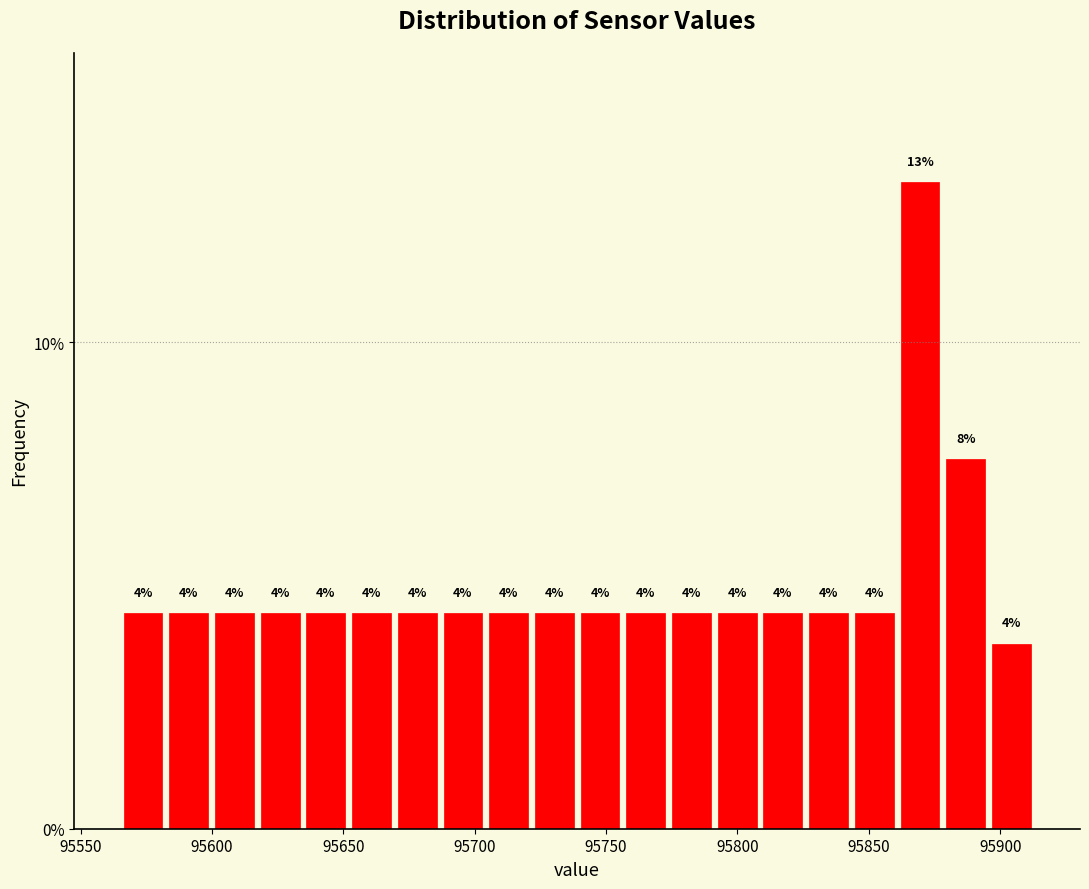

Around what value on the x-axis is the tallest bar? Give the approximate position of its centre, as read against the axis.

95870